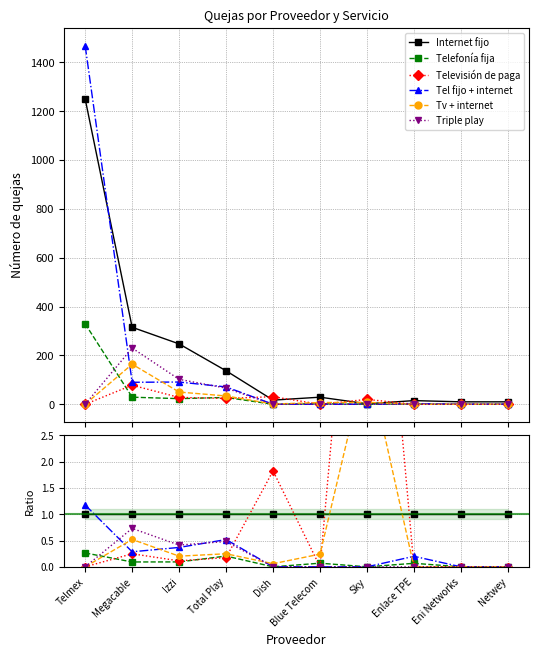

Does the chart have visible grid lines?

Yes